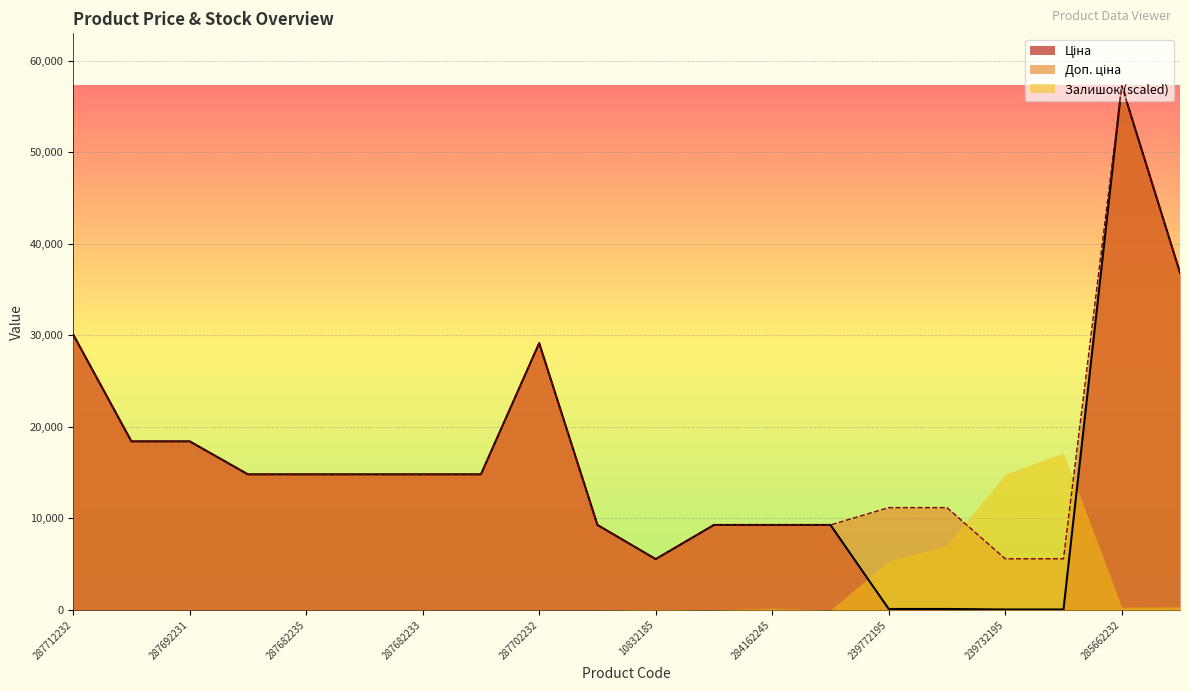

What is the maximum value shown in the chart?

57258.0